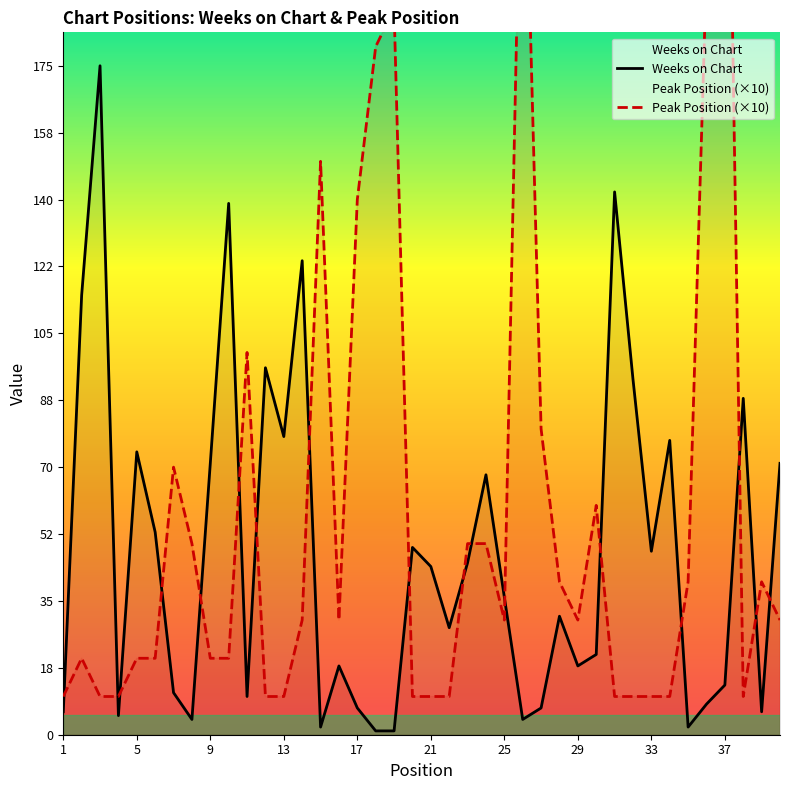

How many times do Peak Position (×10) and Weeks on Chart cross each other?

17